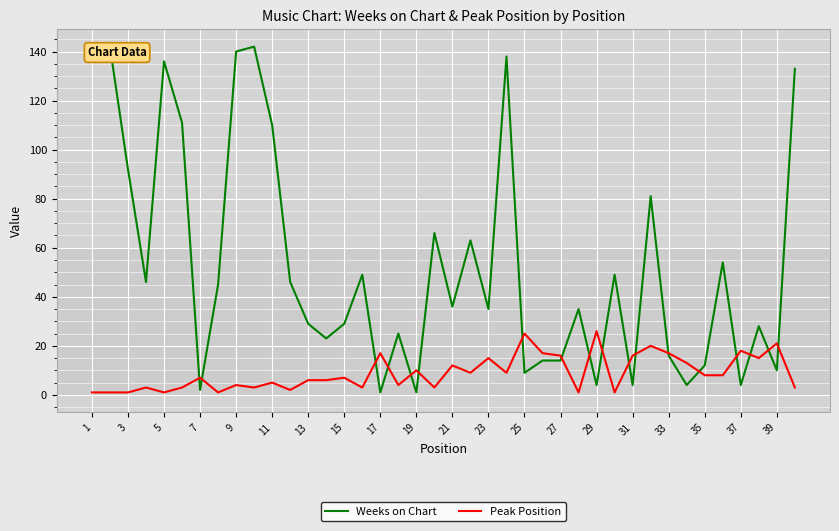

True or false: Weeks on Chart and Peak Position cross at least once.

True